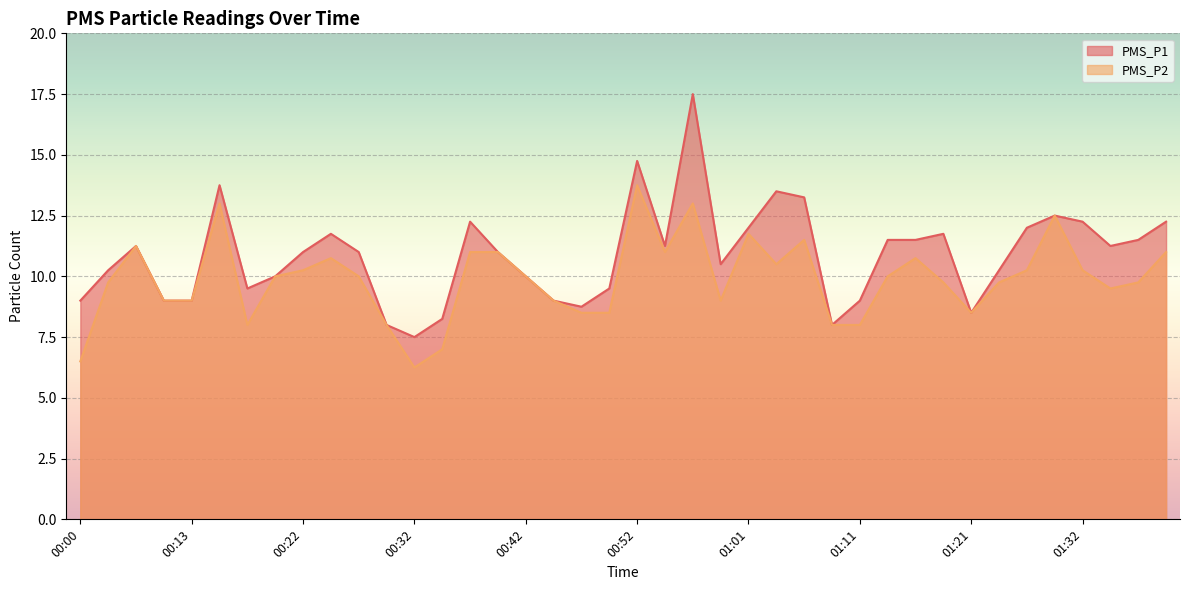

The PMS_P2 series shows 8.0 at 00:17. True or false?

True